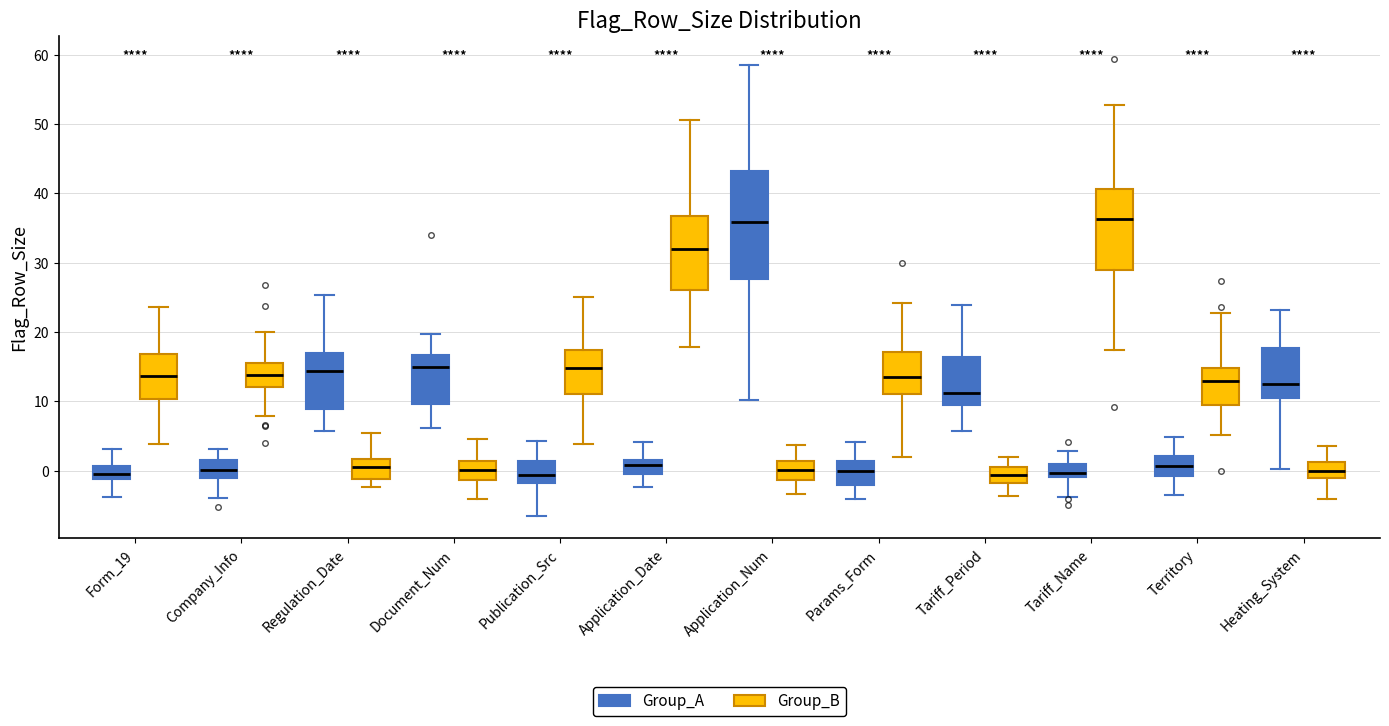

Reading left to right, read every box against the y-axis: the position of its median line, the range the box covers, and the ends of its whiskers. The values are not printed on the chart, so give them approximately, as read against the axis.

Form_19 (Group_A): median 0, box -1 to 1, whiskers -4 to 3
Form_19 (Group_B): median 14, box 10 to 17, whiskers 4 to 24
Company_Info (Group_A): median 0, box -1 to 1, whiskers -4 to 3
Company_Info (Group_B): median 14, box 12 to 15, whiskers 8 to 20
Regulation_Date (Group_A): median 14, box 9 to 17, whiskers 6 to 25
Regulation_Date (Group_B): median 1, box -1 to 2, whiskers -2 to 5
Document_Num (Group_A): median 15, box 10 to 17, whiskers 6 to 20
Document_Num (Group_B): median 0, box -1 to 1, whiskers -4 to 5
Publication_Src (Group_A): median -1, box -2 to 1, whiskers -6 to 4
Publication_Src (Group_B): median 15, box 11 to 17, whiskers 4 to 25
Application_Date (Group_A): median 1, box 0 to 2, whiskers -2 to 4
Application_Date (Group_B): median 32, box 26 to 37, whiskers 18 to 51
Application_Num (Group_A): median 36, box 28 to 43, whiskers 10 to 59
Application_Num (Group_B): median 0, box -1 to 1, whiskers -3 to 4
Params_Form (Group_A): median 0, box -2 to 1, whiskers -4 to 4
Params_Form (Group_B): median 13, box 11 to 17, whiskers 2 to 24
Tariff_Period (Group_A): median 11, box 9 to 16, whiskers 6 to 24
Tariff_Period (Group_B): median -1, box -2 to 1, whiskers -4 to 2
Tariff_Name (Group_A): median 0, box -1 to 1, whiskers -4 to 3
Tariff_Name (Group_B): median 36, box 29 to 41, whiskers 17 to 53
Territory (Group_A): median 1, box -1 to 2, whiskers -4 to 5
Territory (Group_B): median 13, box 9 to 15, whiskers 5 to 23
Heating_System (Group_A): median 12, box 10 to 18, whiskers 0 to 23
Heating_System (Group_B): median 0, box -1 to 1, whiskers -4 to 4